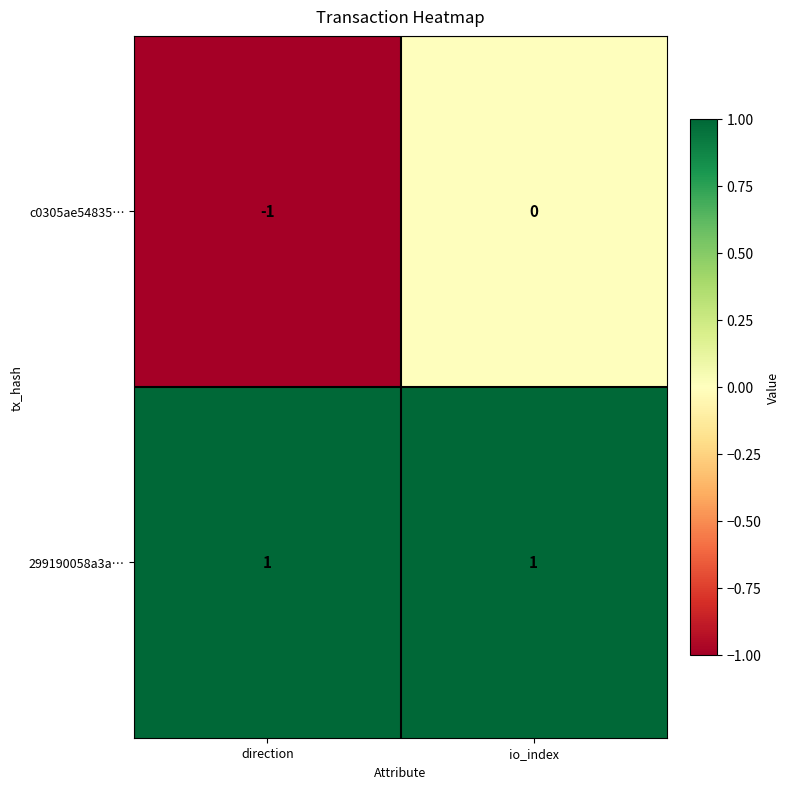

Which label corresponds to the smallest value in the chart?

direction